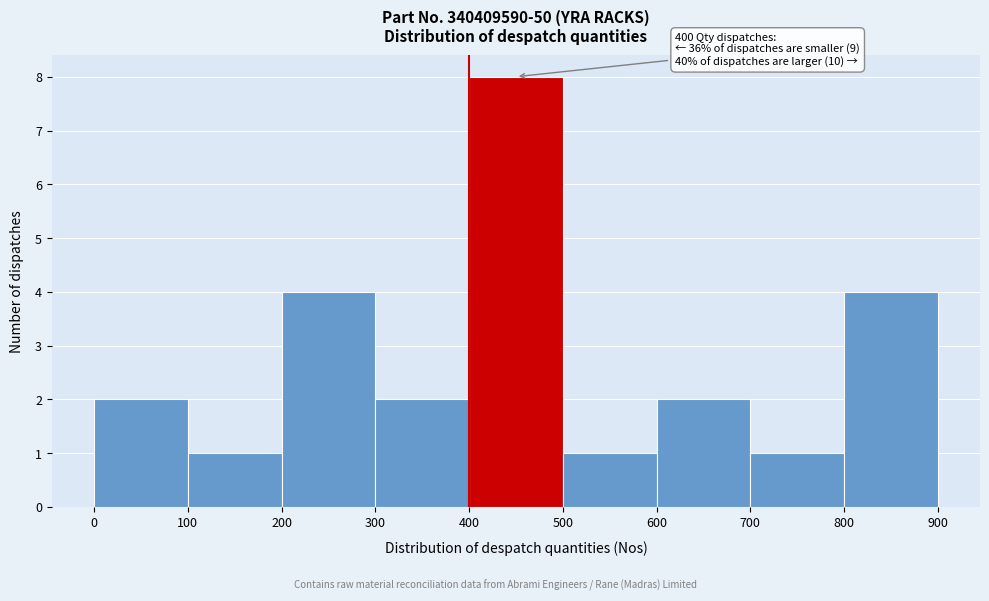

Which range on the x-axis has the tallest bar?

400 to 500